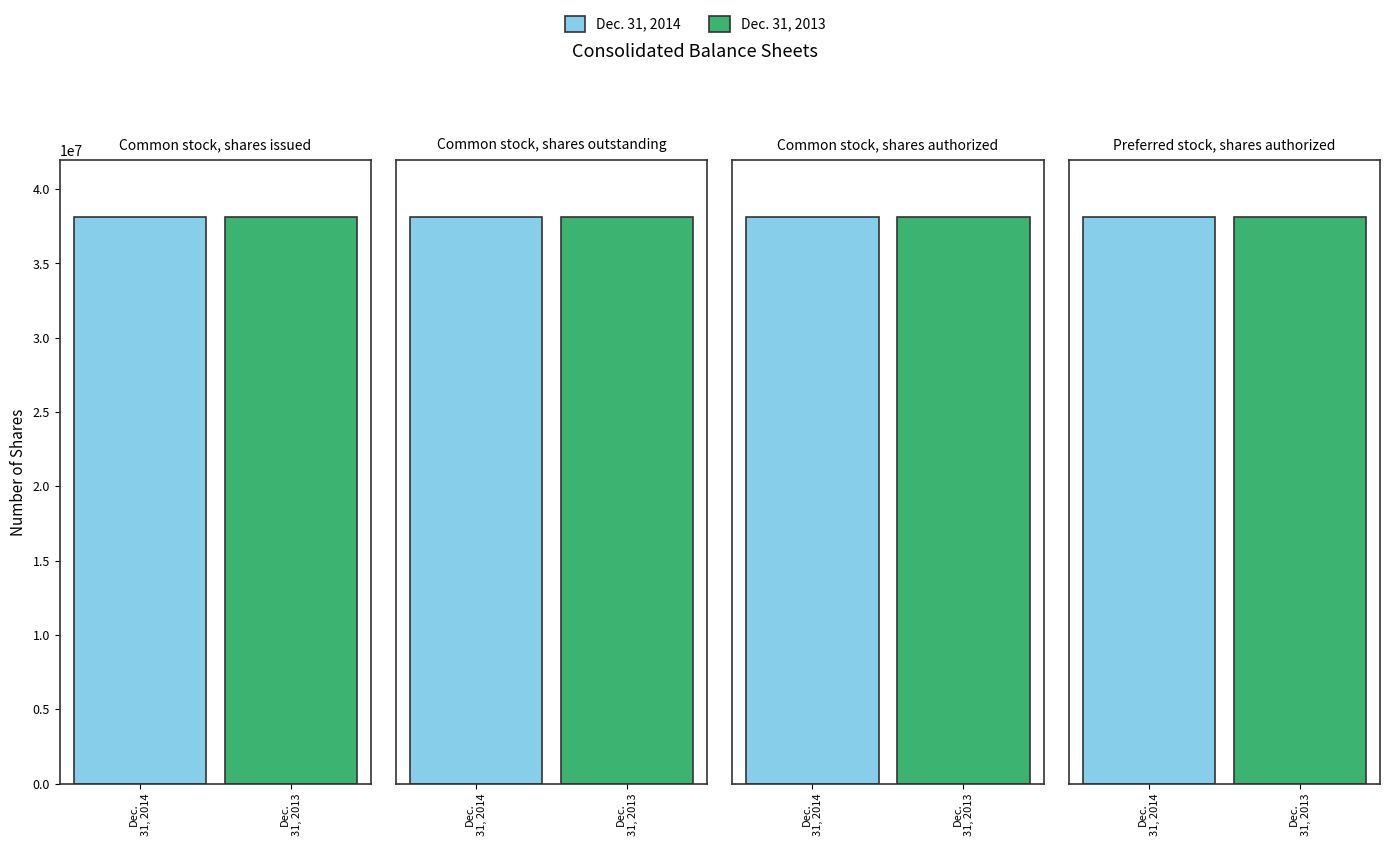

At Preferred stock,
shares authorized, list the series in order from smallest to largest.

Dec. 31, 2014, Dec. 31, 2013